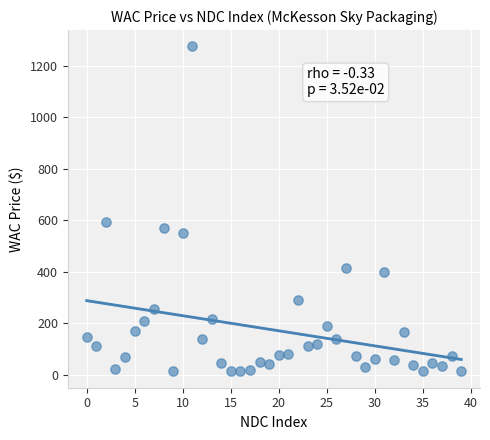

What is the range of Y values (max minus min)?

1263.1